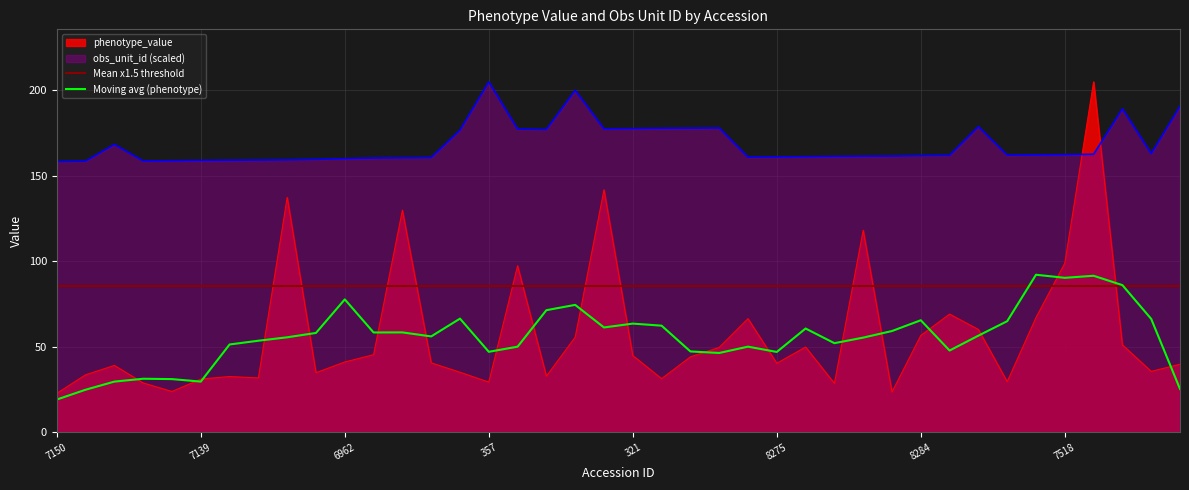

How many times do phenotype_value and obs_unit_id cross each other?

2